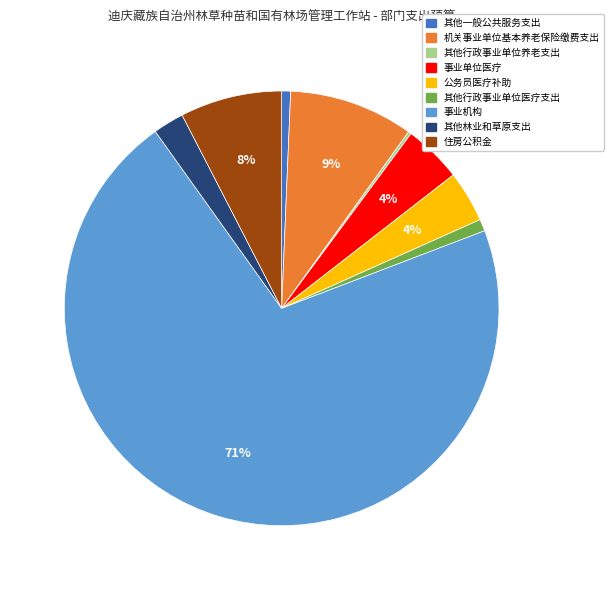

To the nearest percent, what is the combined percentage of 其他林业和草原支出 and 事业机构?

73%